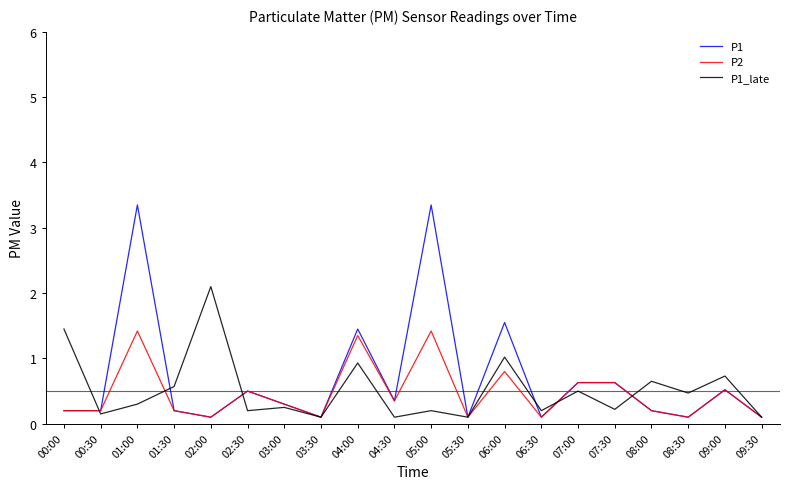

What is the maximum value for P1?

3.4